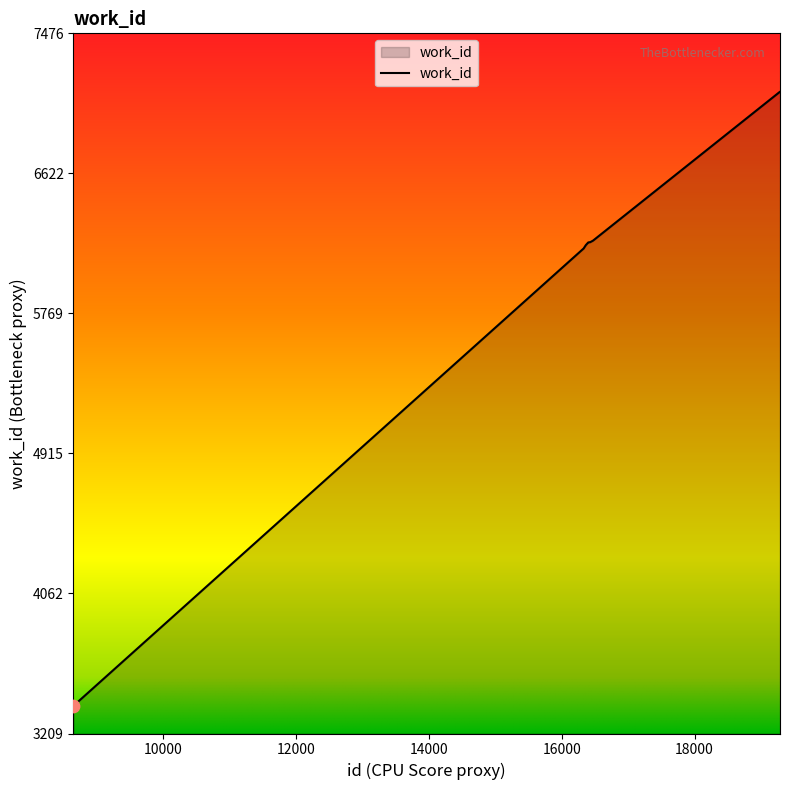

What is the difference between the maximum and minimum values?

3742